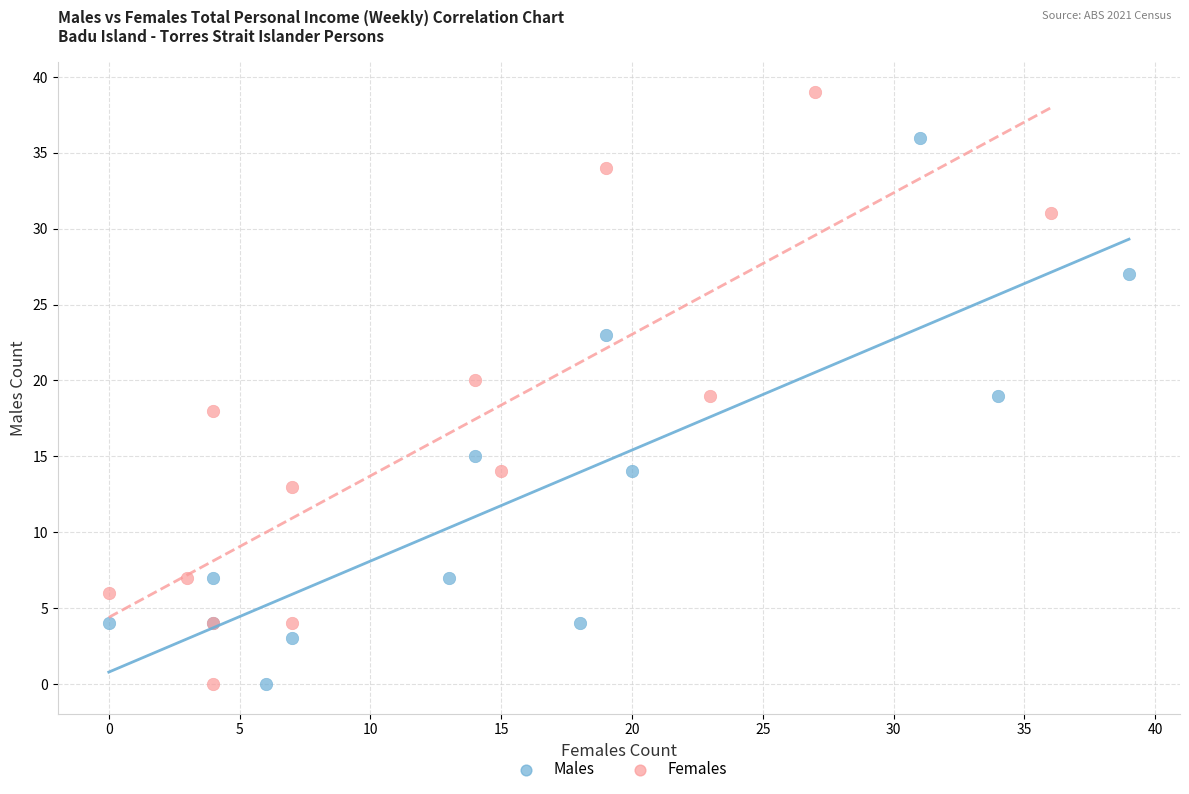

Which series contains the highest Y value?

Females